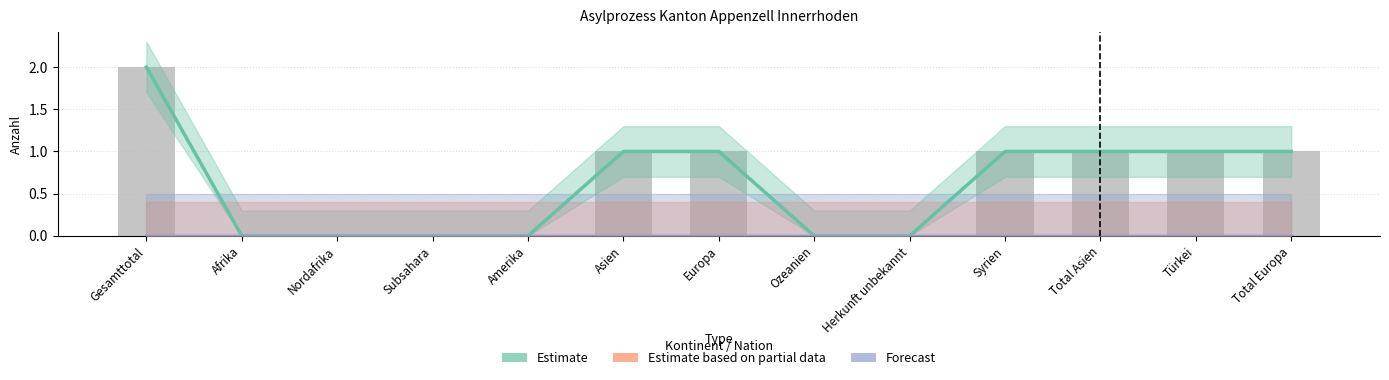

What is the average value of the Regelungen (Bars) series?

1